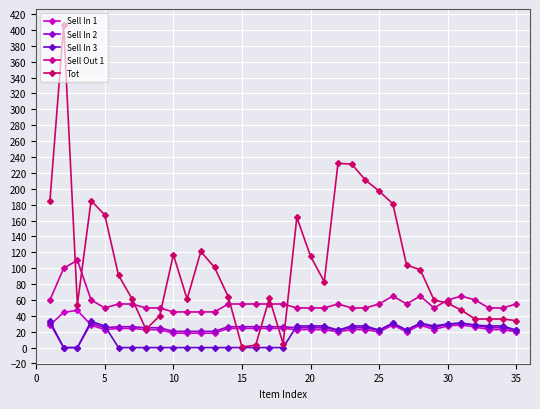

True or false: Sell In 1 and Sell In 3 cross at least once.

True